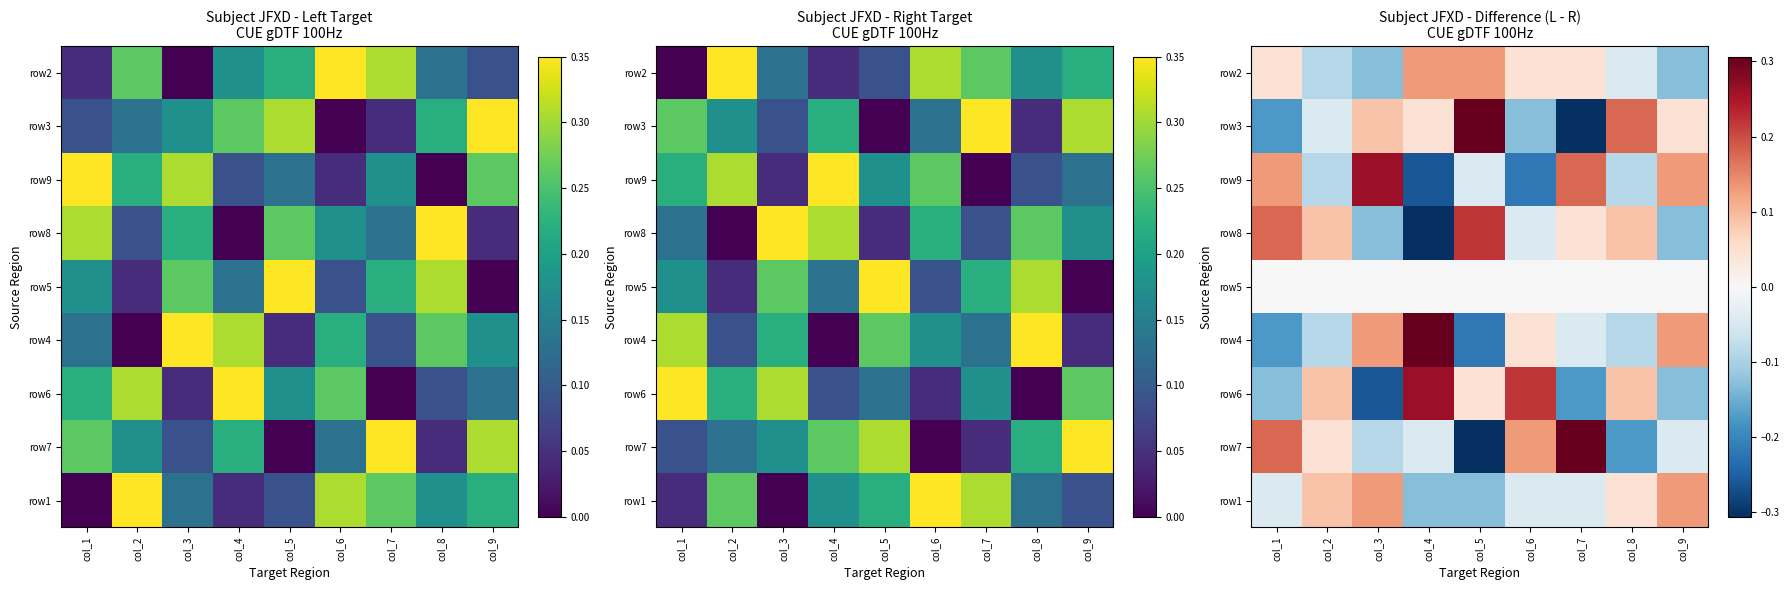

Which series has the widest spread of values?

row3